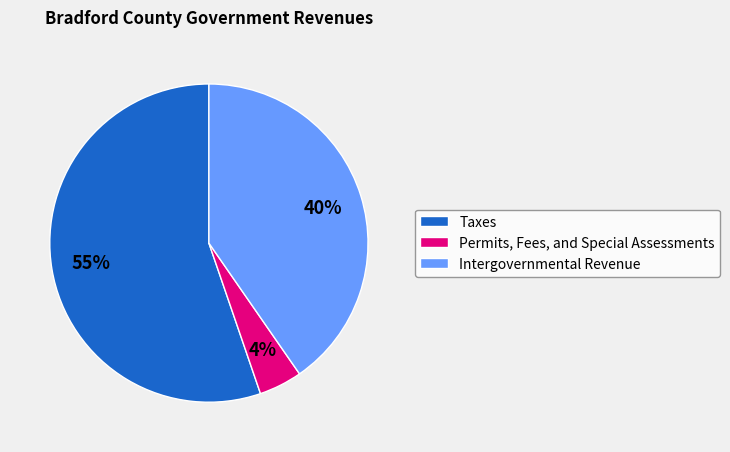

Does Taxes account for over 50% of the chart?

Yes